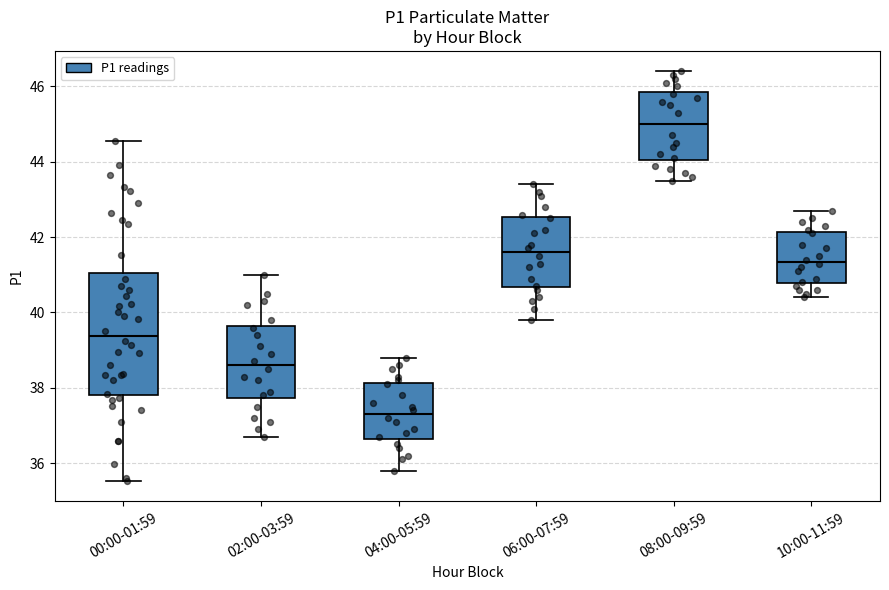

Reading left to right, transcribe this box plot: for each box, give where its median line is, the range the box spans, and where its two whiskers end, as read against the y-axis. The values are not printed on the chart, so give them approximately, as read against the axis.

00:00-01:59: median 39.4, box 37.8 to 41.0, whiskers 35.6 to 44.6
02:00-03:59: median 38.6, box 37.8 to 39.6, whiskers 36.8 to 41.0
04:00-05:59: median 37.4, box 36.6 to 38.2, whiskers 35.8 to 38.8
06:00-07:59: median 41.6, box 40.6 to 42.6, whiskers 39.8 to 43.4
08:00-09:59: median 45.0, box 44.0 to 45.8, whiskers 43.6 to 46.4
10:00-11:59: median 41.4, box 40.8 to 42.2, whiskers 40.4 to 42.8